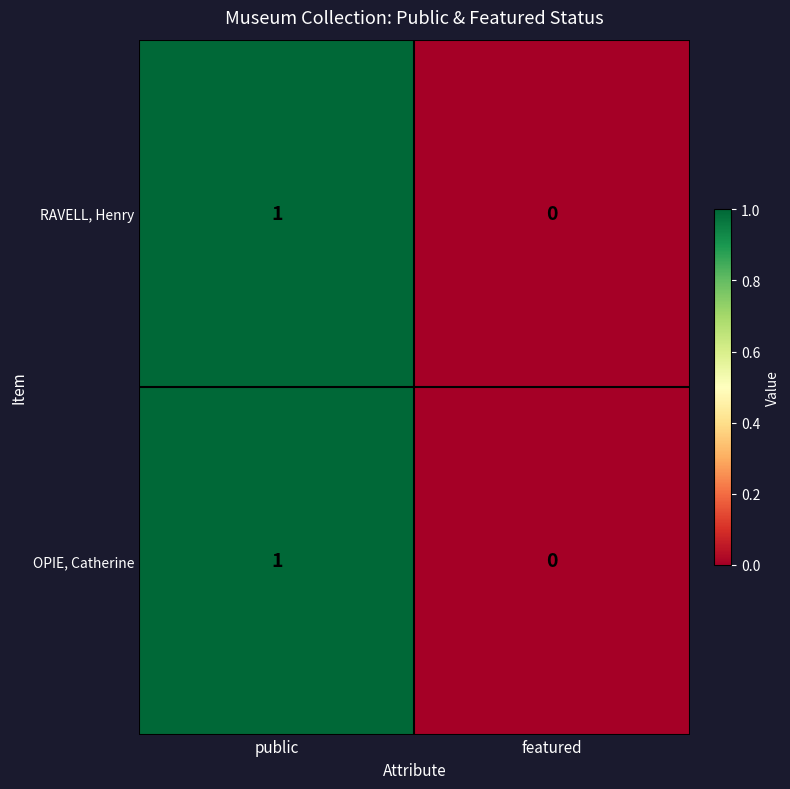

Rank the categories by OPIE, Catherine value from highest to lowest.

public, featured